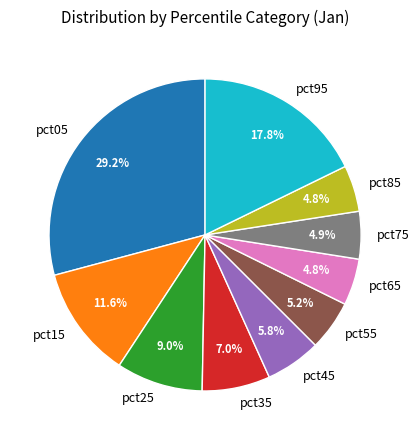

Count the number of slices in the pie.

10